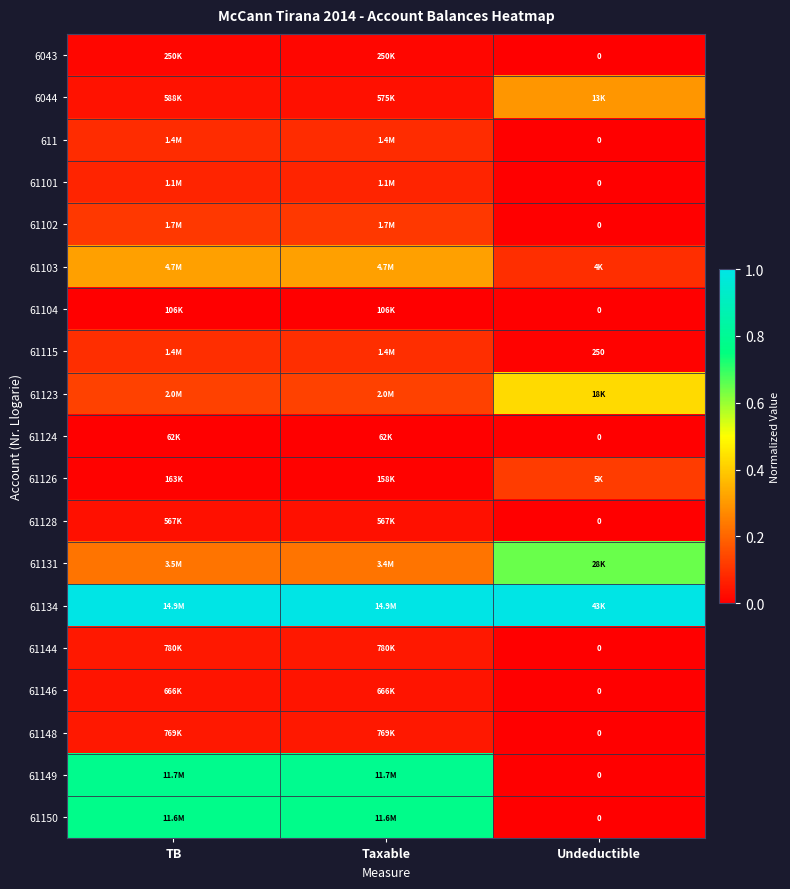

How many series are shown in this chart?

19